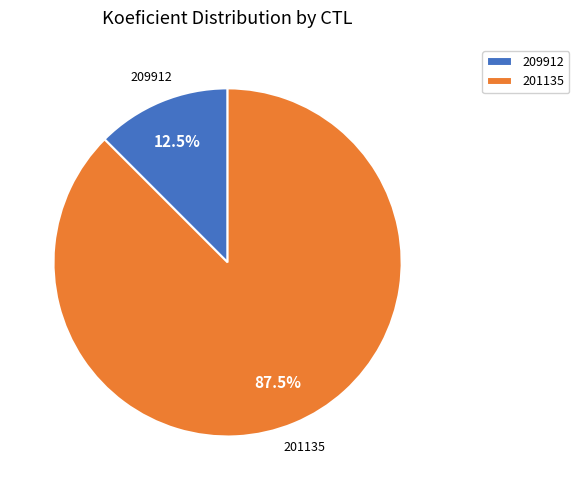

To the nearest percent, what is the average slice percentage?

50%